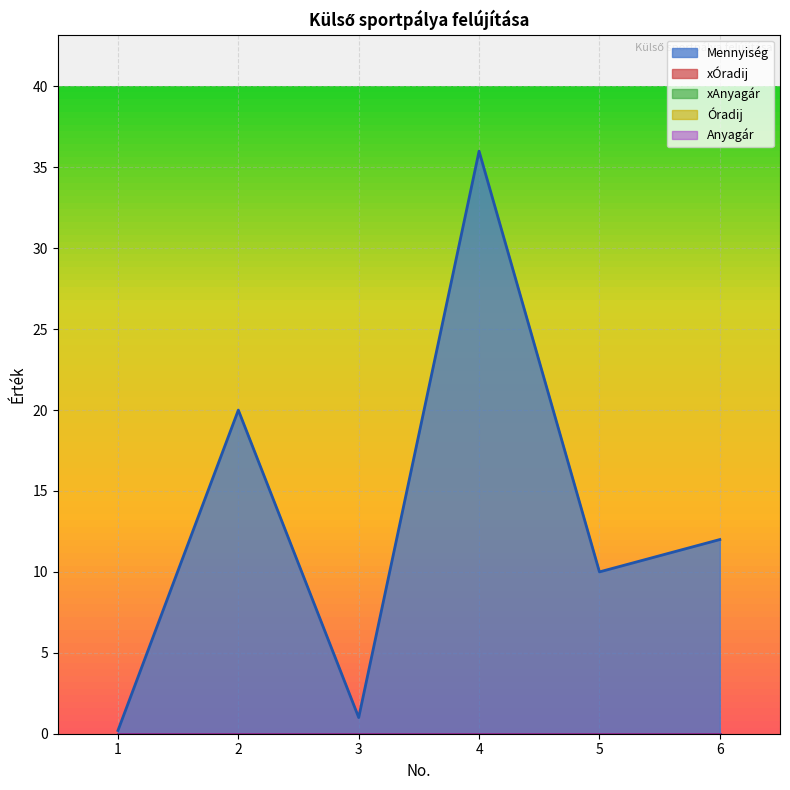

At which category is the sum across all series the highest?

4